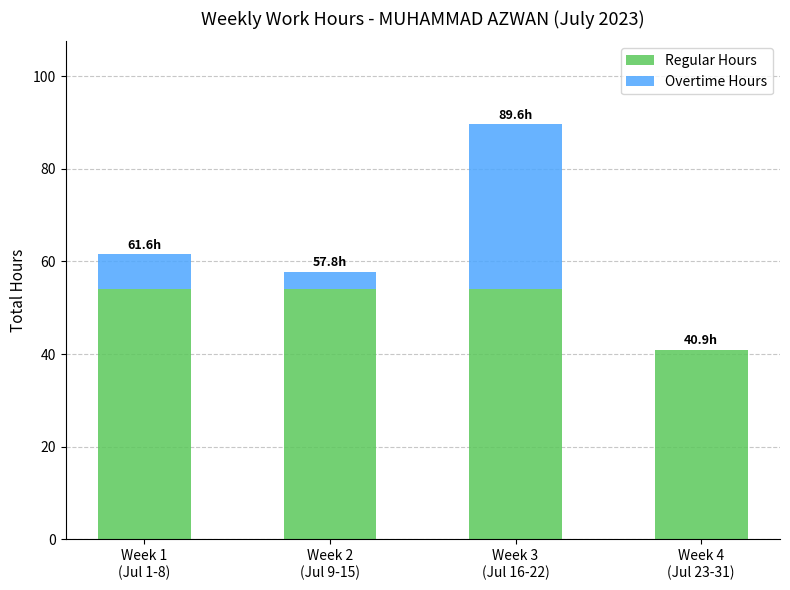

What are all the series names shown in the legend?

Regular Hours, Overtime Hours